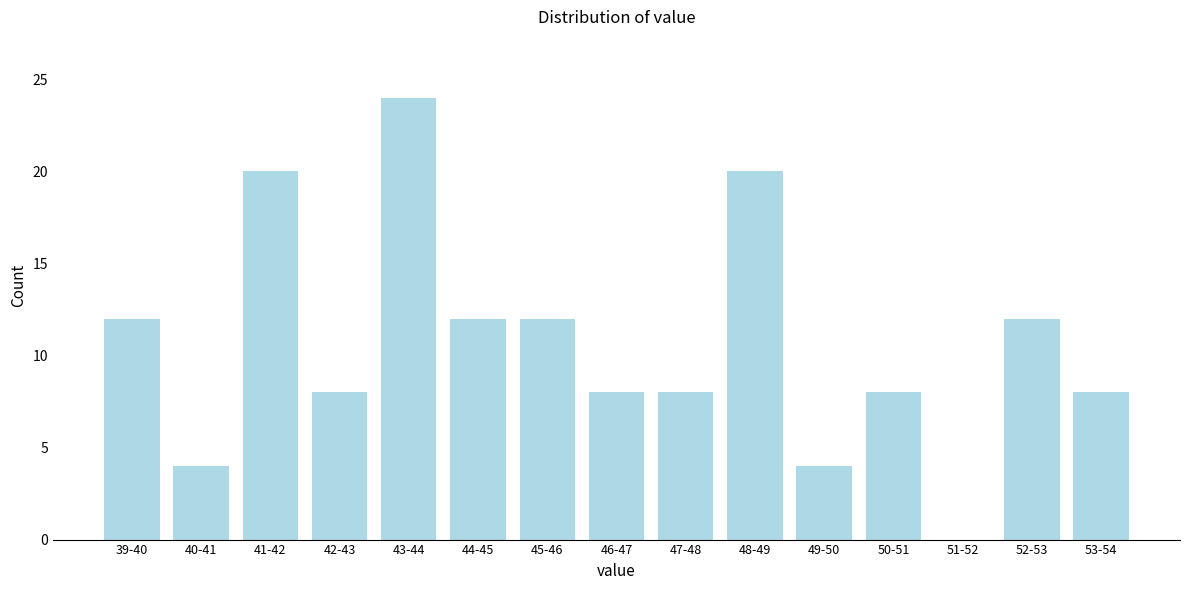

Reading left to right, list all the values displayed in this chart.

39-40=12	40-41=4	41-42=20	42-43=8	43-44=24	44-45=12	45-46=12	46-47=8	47-48=8	48-49=20	49-50=4	50-51=8	51-52=0	52-53=12	53-54=8